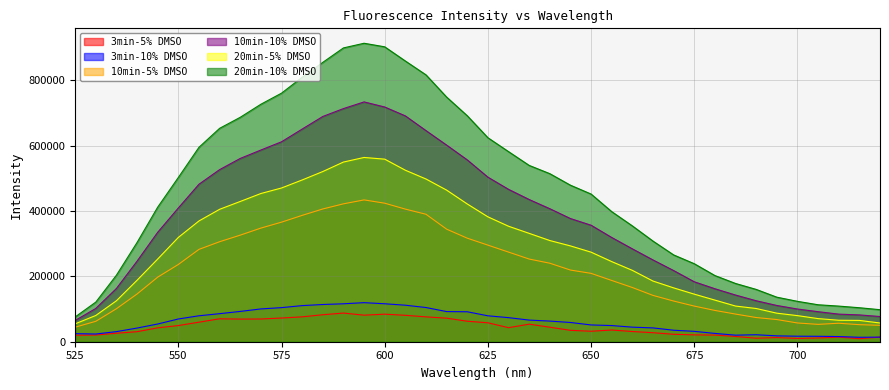

True or false: 20min-10% DMSO and 10min-10% DMSO intersect in this chart.

False